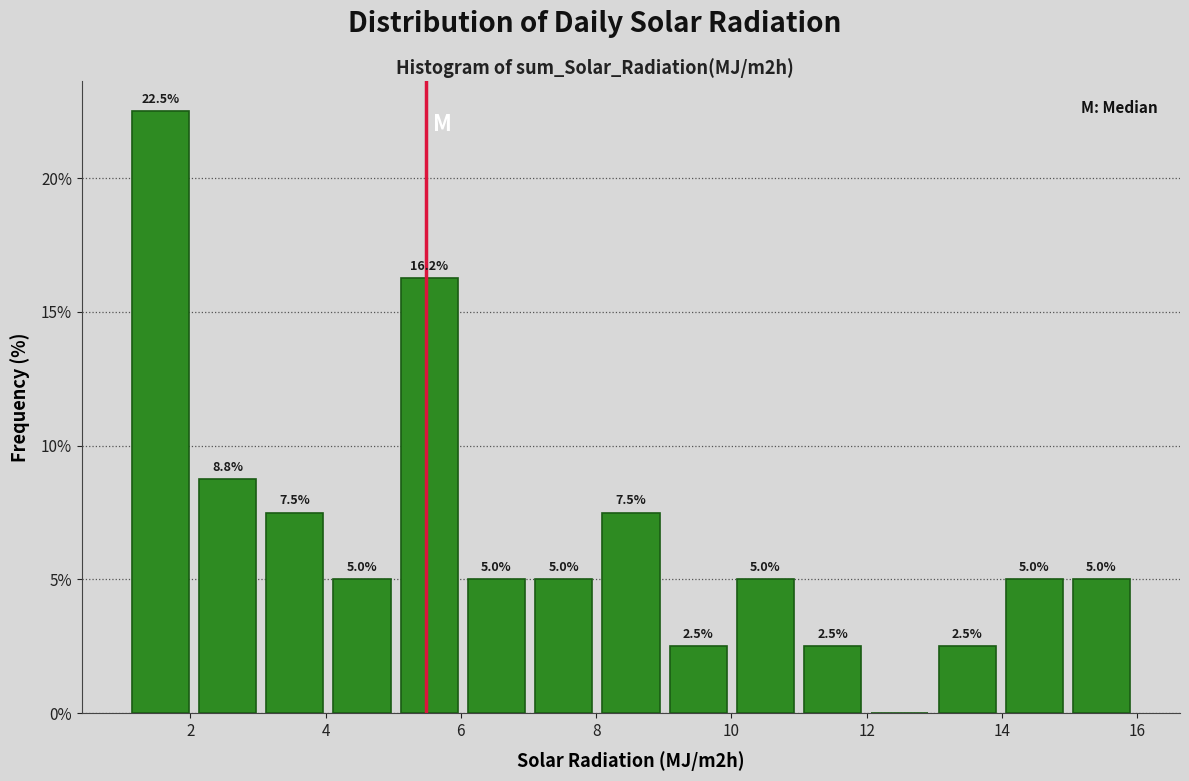

Over which range of the x-axis is the bar tallest?

1 to 2